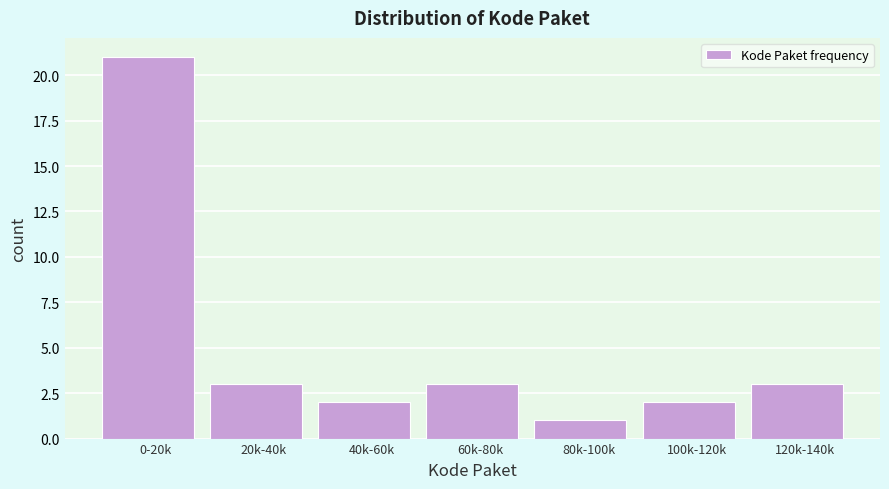

Reading right to left, transcribe all the data shown in this chart.

120k-140k=3	100k-120k=2	80k-100k=1	60k-80k=3	40k-60k=2	20k-40k=3	0-20k=21